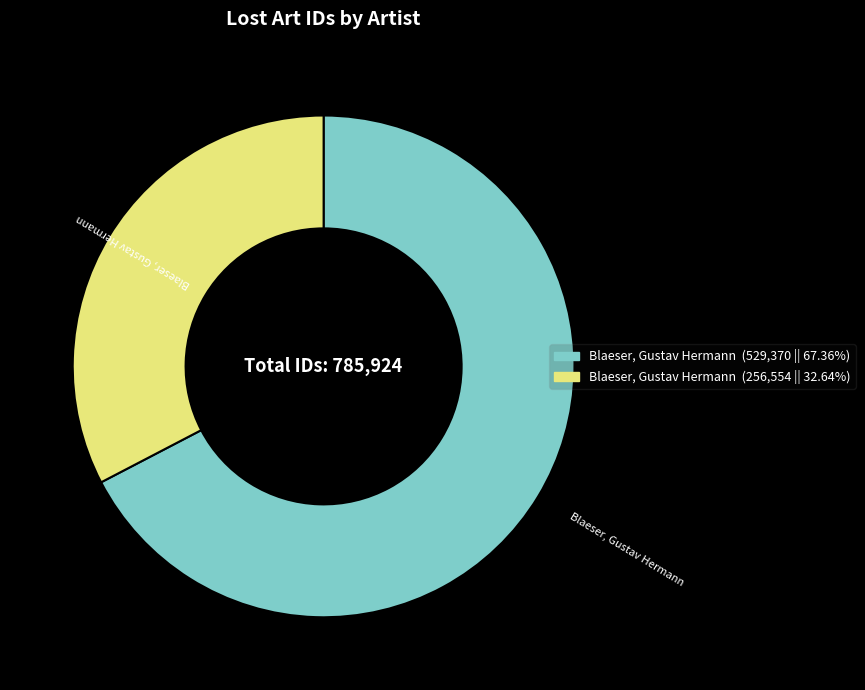

Is there any slice that represents more than half of the pie?

Yes